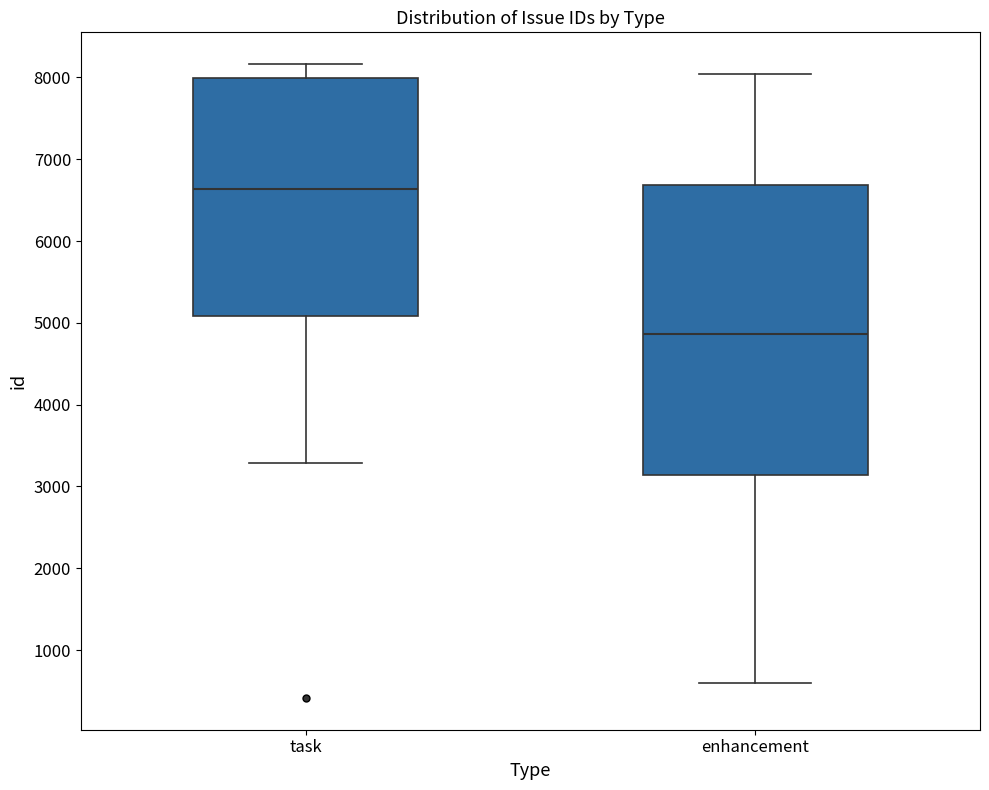

Reading left to right, transcribe this box plot: for each box, give where its median line is, the range the box spans, and where its two whiskers end, as read against the y-axis. The values are not printed on the chart, so give them approximately, as read against the axis.

task: median 6600, box 5100 to 8000, whiskers 3300 to 8200
enhancement: median 4900, box 3100 to 6700, whiskers 600 to 8000